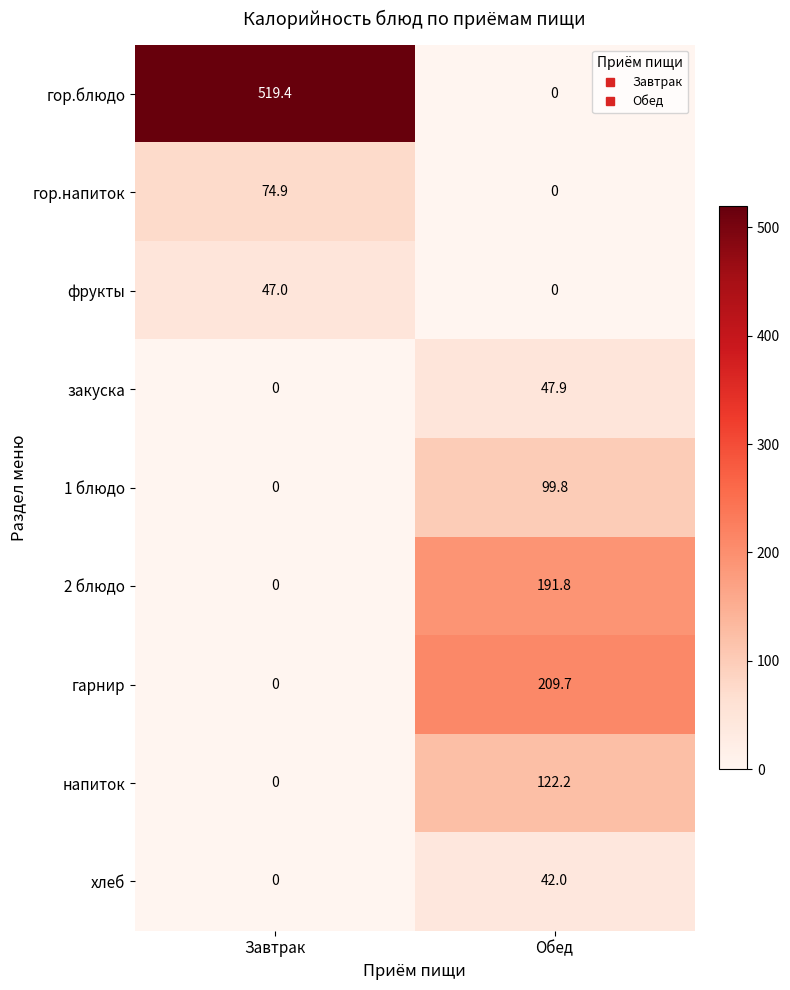

Where is 2 блюдо nearest to the value 95?

Завтрак